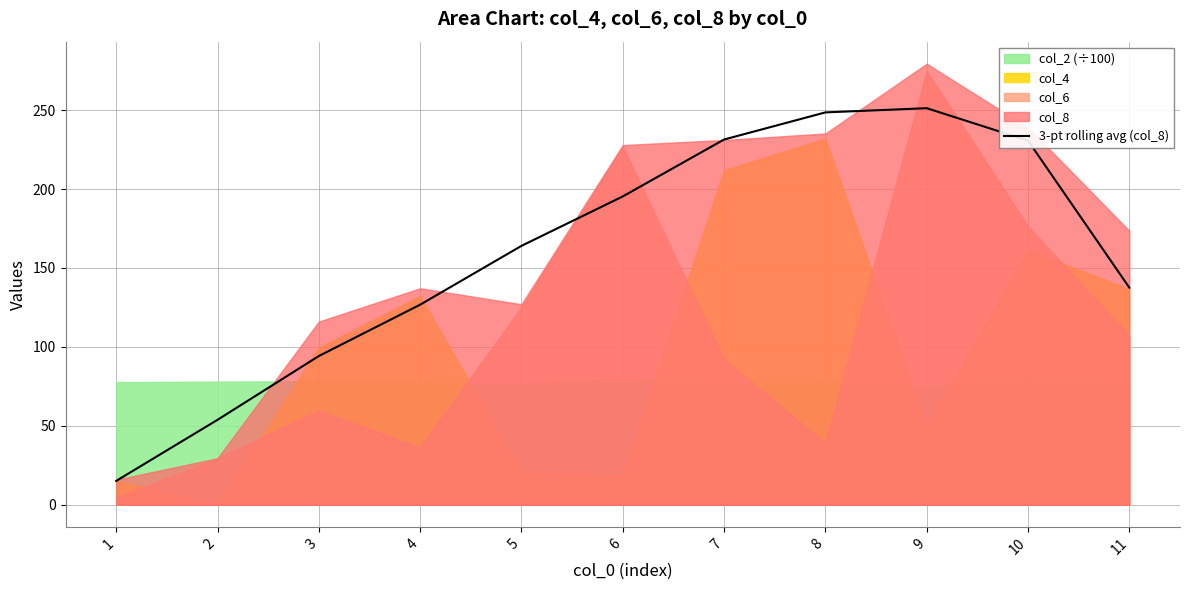

True or false: 3-pt rolling avg (col_8) has a value of 137.5 at 11.

True